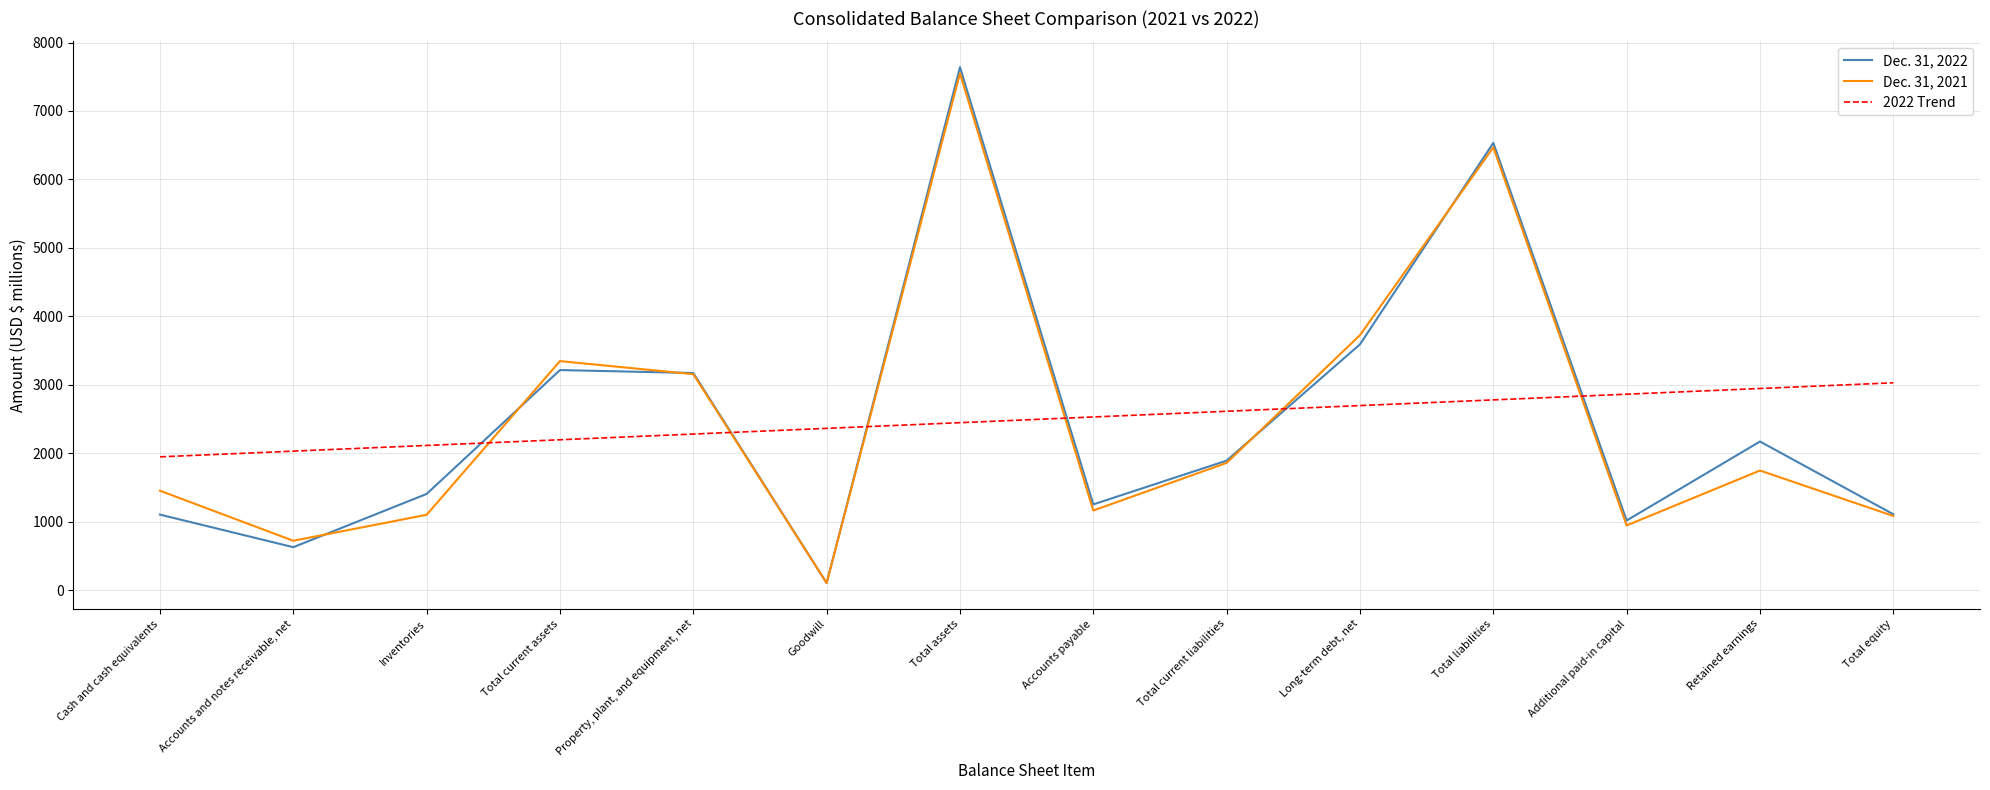

After their last crossing, which series has the higher values: 2022 Trend or Dec. 31, 2022?

2022 Trend